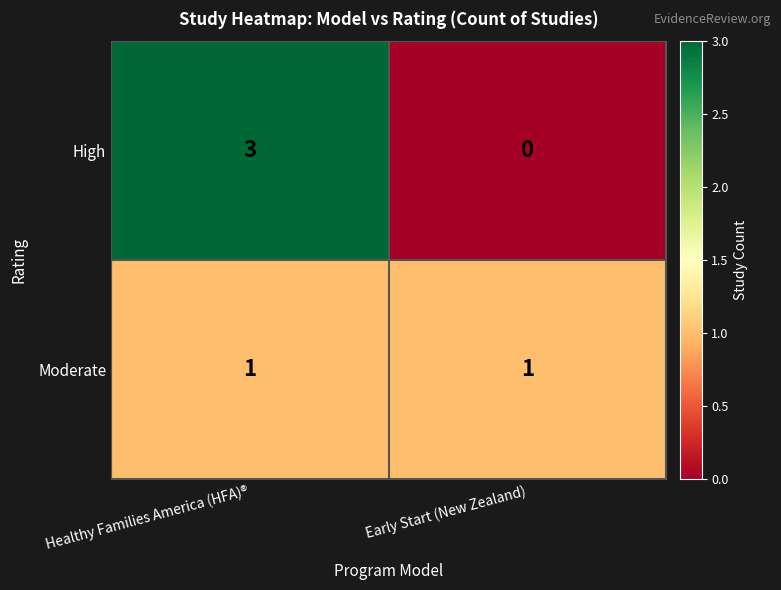

Which series has the widest spread of values?

High